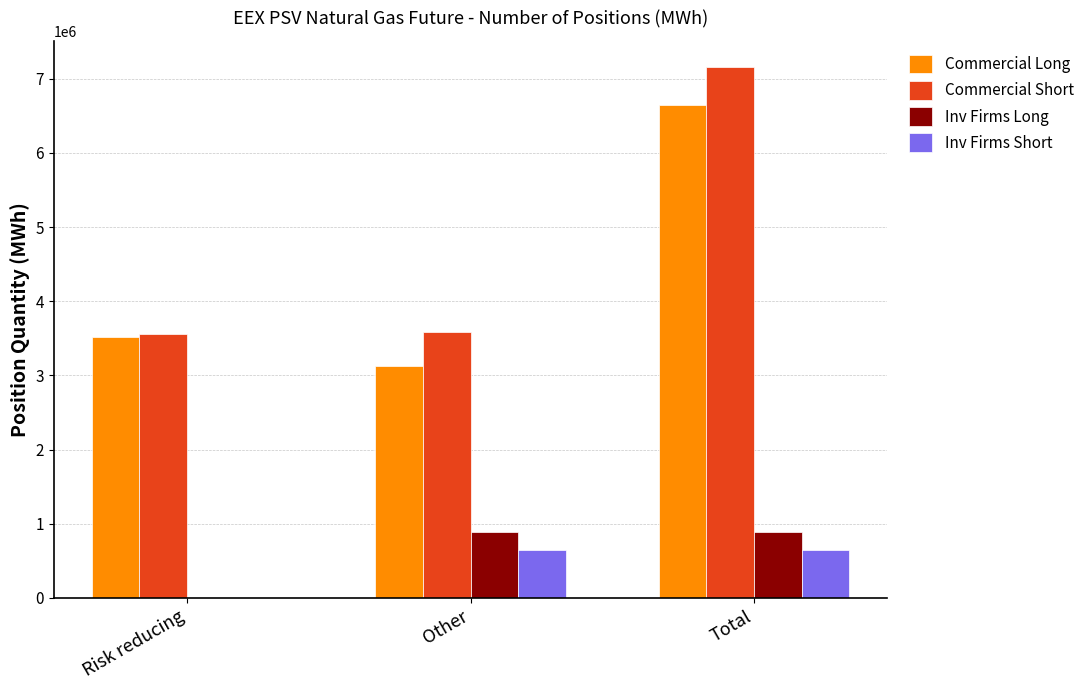

At which label is Commercial Short closest to 5357676?

Other